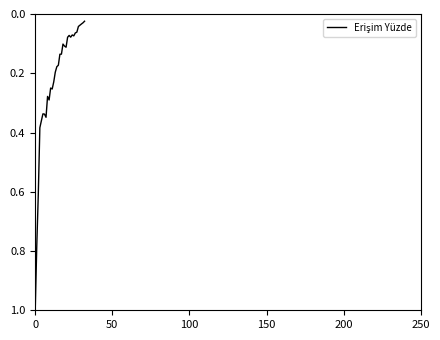

What is the greatest value displayed?

1.0